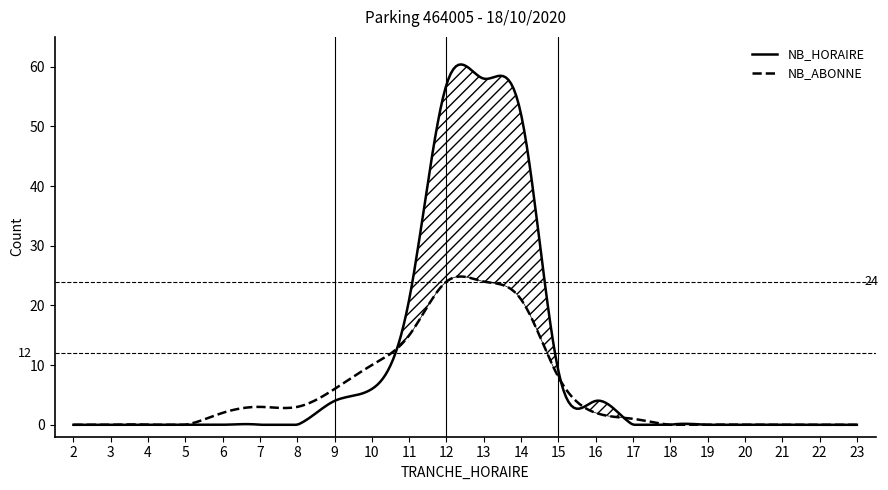

How many lines are shown in the chart?

2